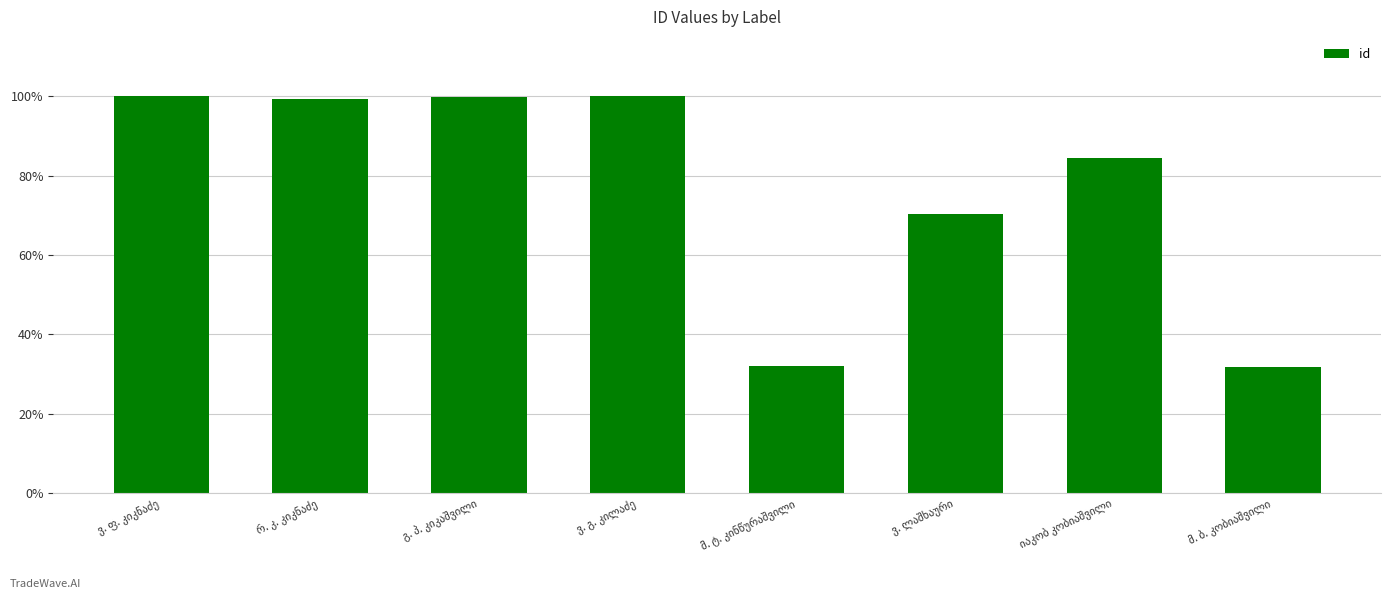

Does the chart contain any negative values?

No